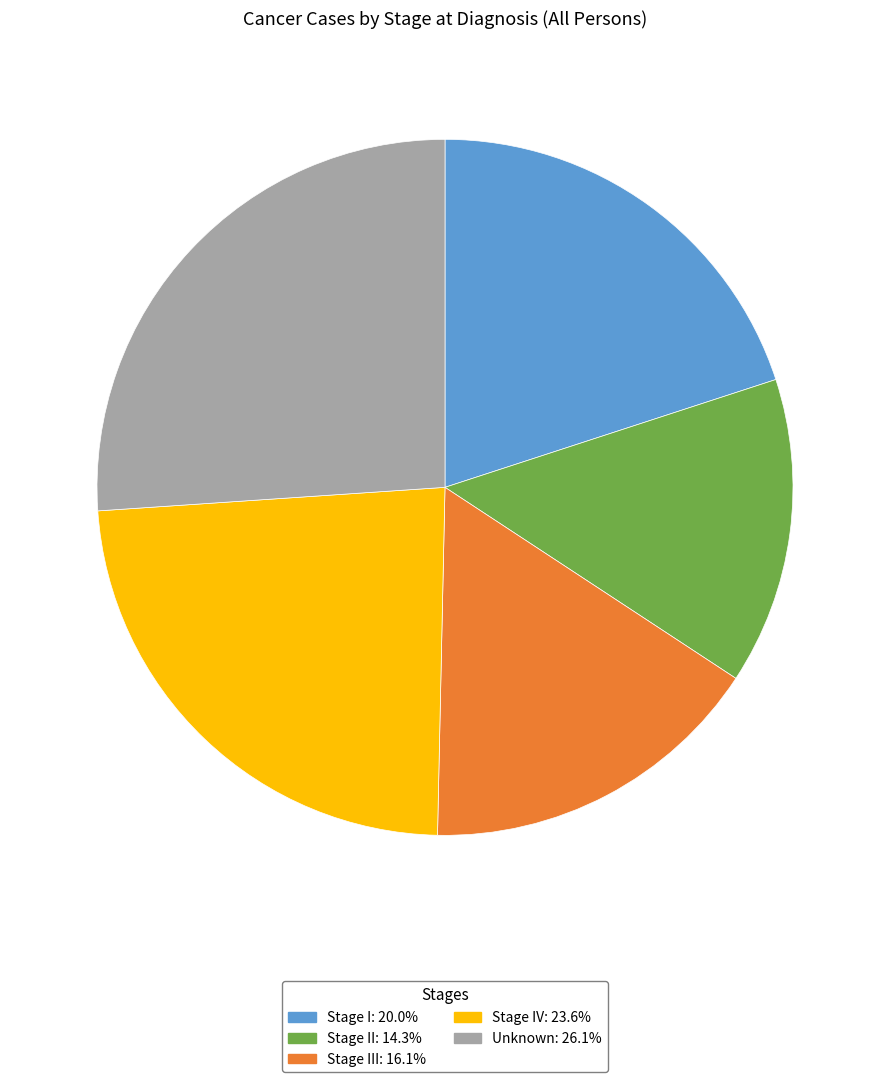

Is there a majority slice in this chart?

No